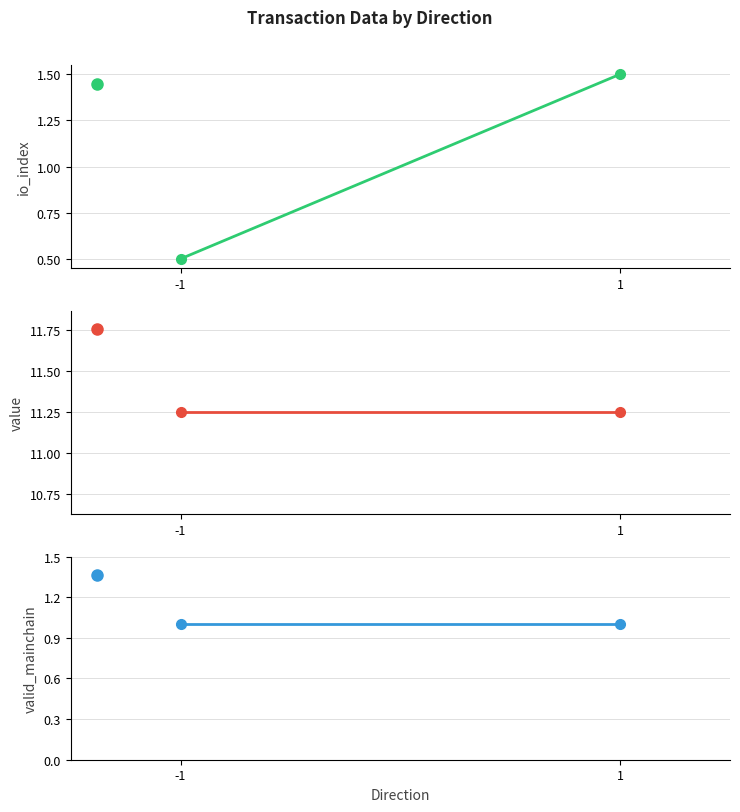

The valid_mainchain series shows 1.0 at -1. True or false?

True